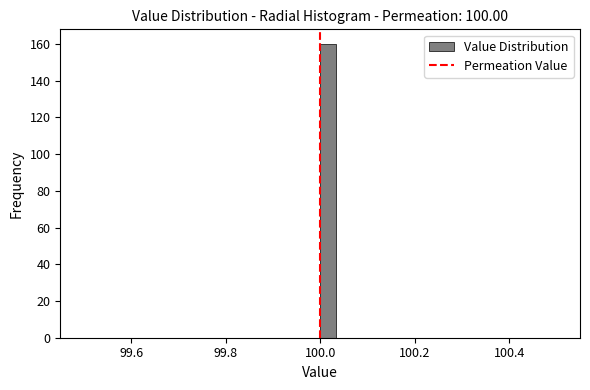

Read against the x-axis, roughly where is the centre of the tallest bar?

100.02